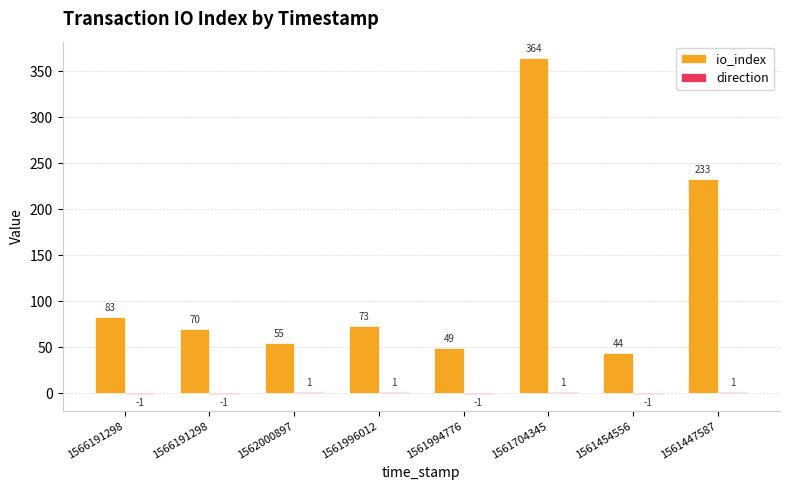

Rank the series at 1562000897 from lowest to highest value.

direction, io_index